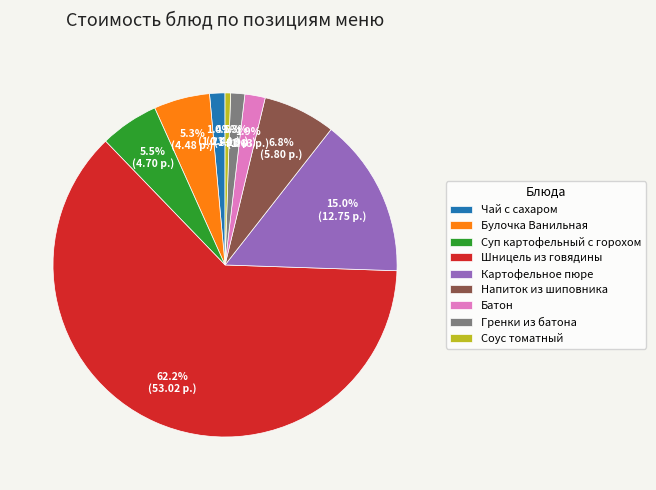

What percentage is the Булочка Ванильная slice, to the nearest percent?

5%